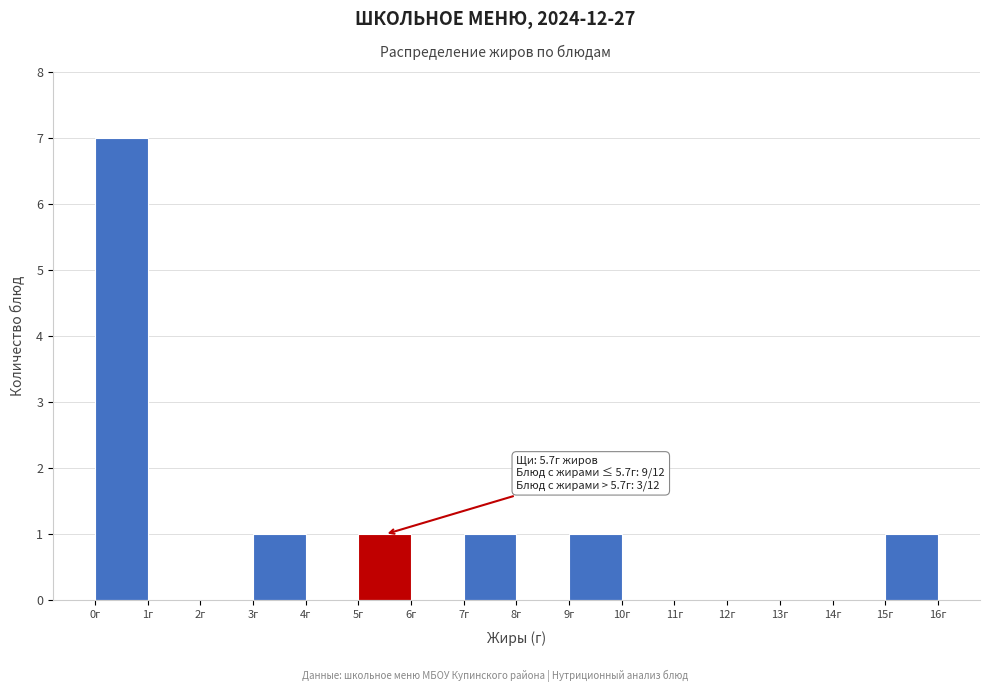

Over which range of the x-axis is the bar tallest?

0 to 1